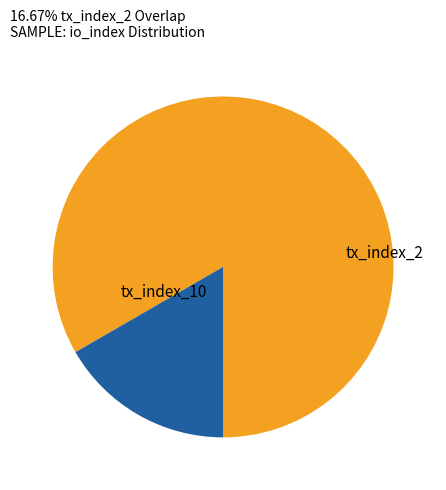

Is there any slice that represents more than half of the pie?

Yes